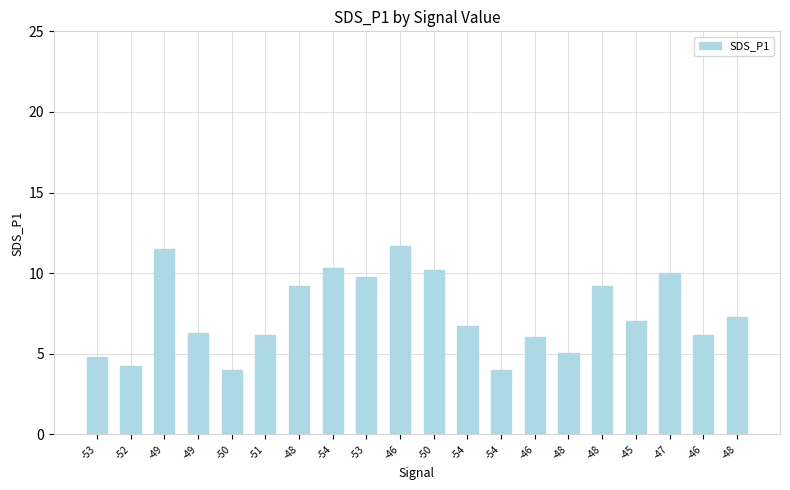

How many categories are shown in the chart?

20